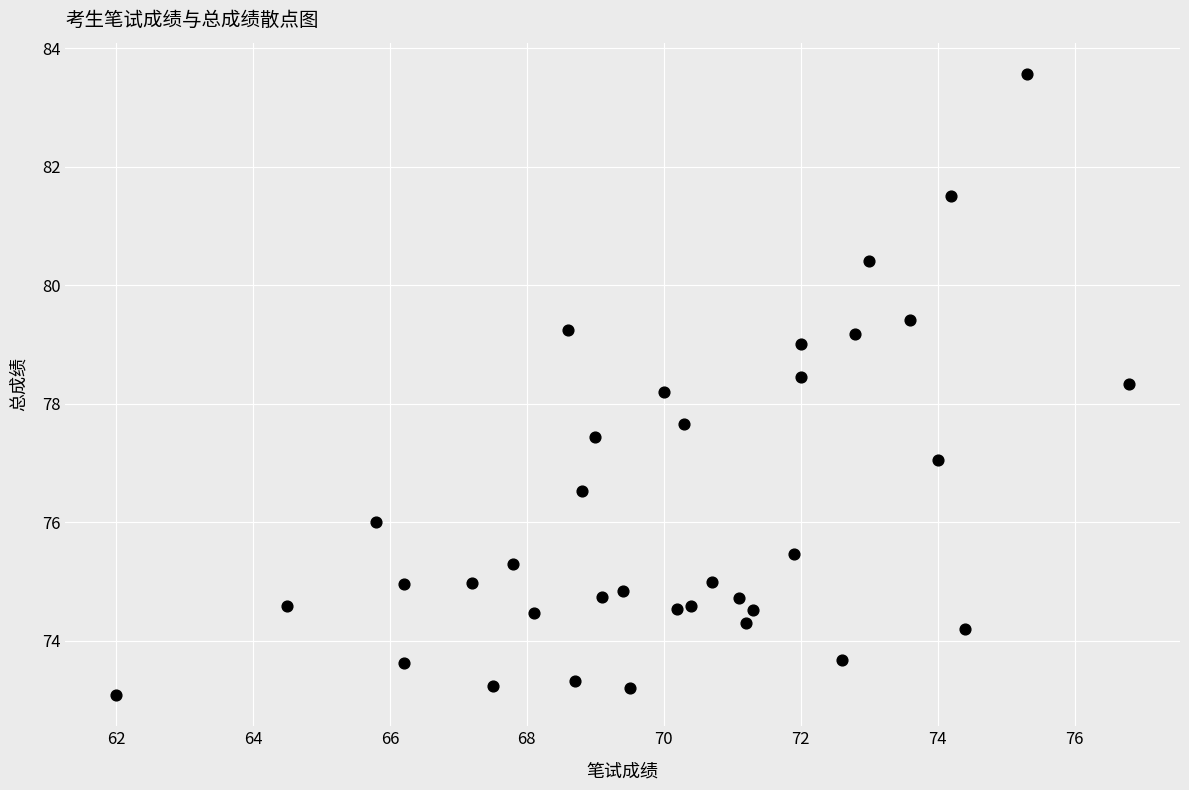

What is the range of X values (max minus min)?

14.8